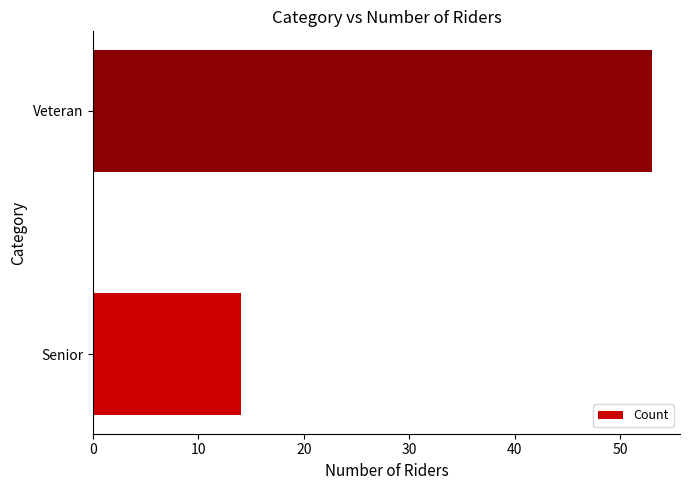

Count the number of data series in this chart.

1